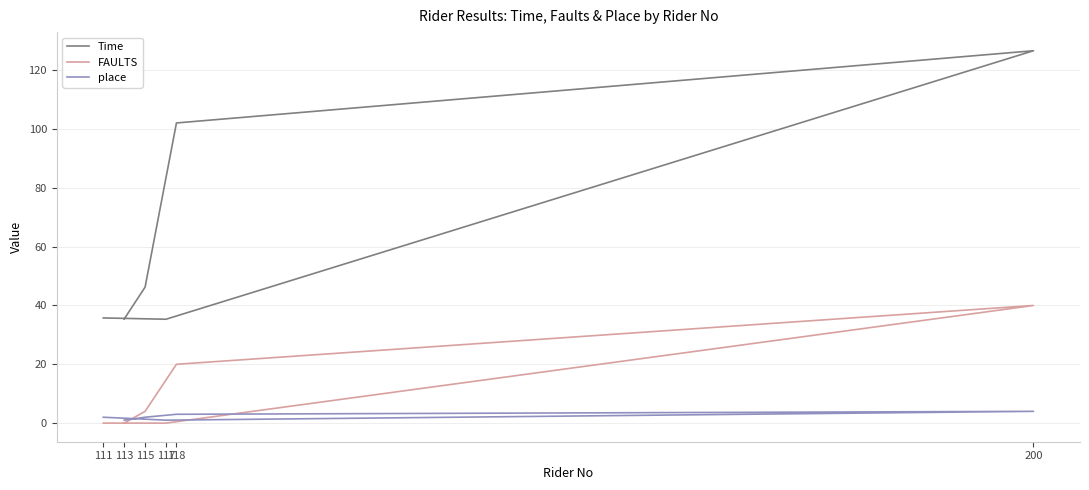

At how many categories does at least one series exceed 58?

2